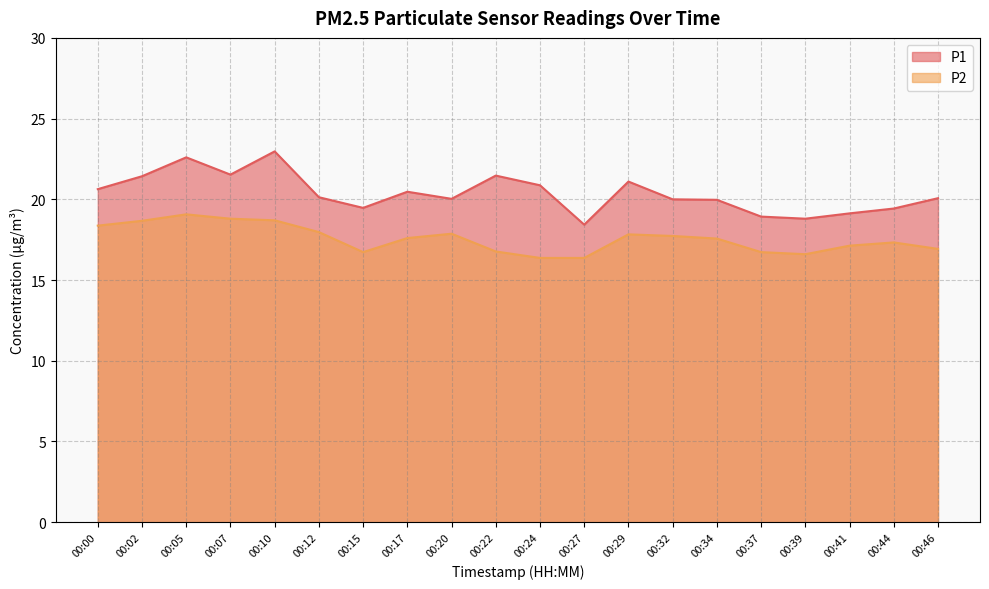

True or false: P1 and P2 cross at least once.

False